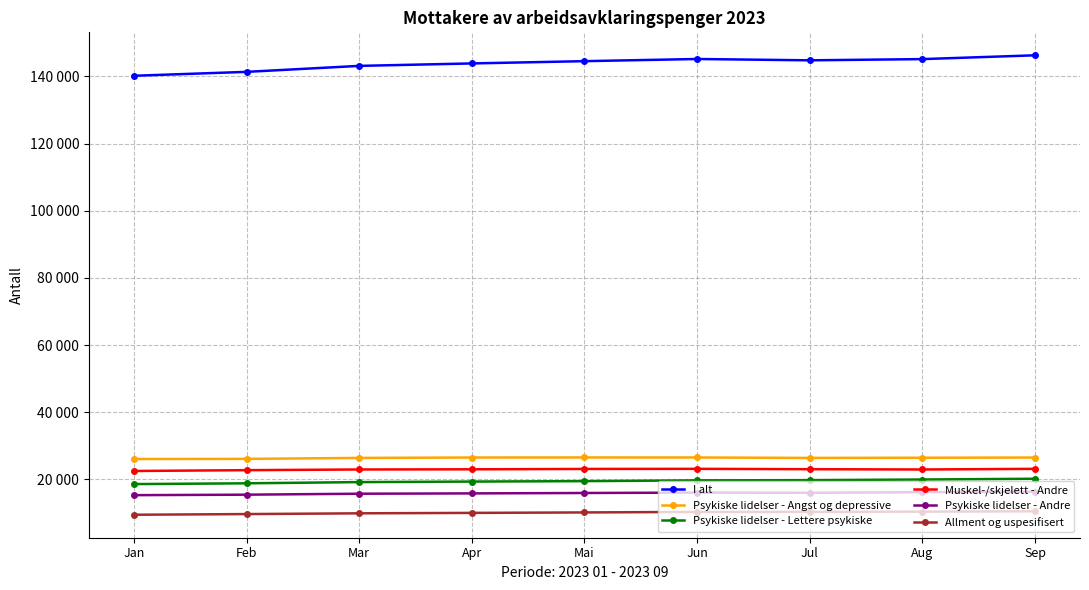

What is the lowest value of the Psykiske lidelser - Lettere psykiske series?

18598